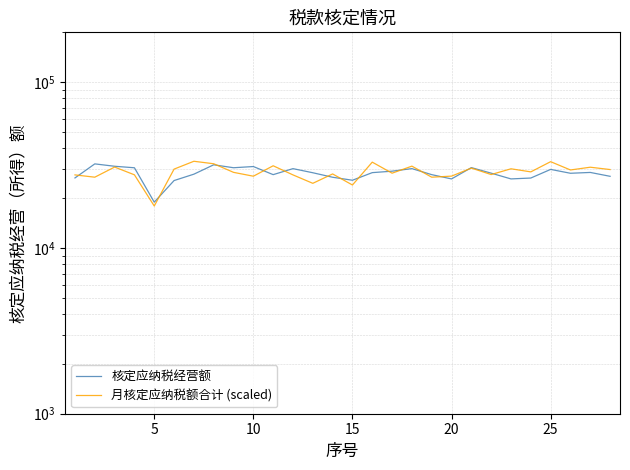

In 核定应纳税经营额, how many points are lower than both neighbors (excluding endpoints)?

7